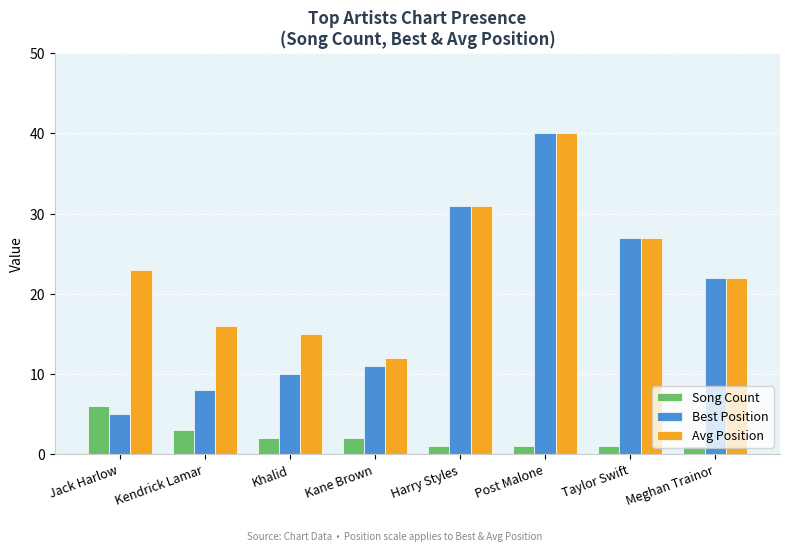

Are the bars grouped side by side (vs. stacked)?

Yes